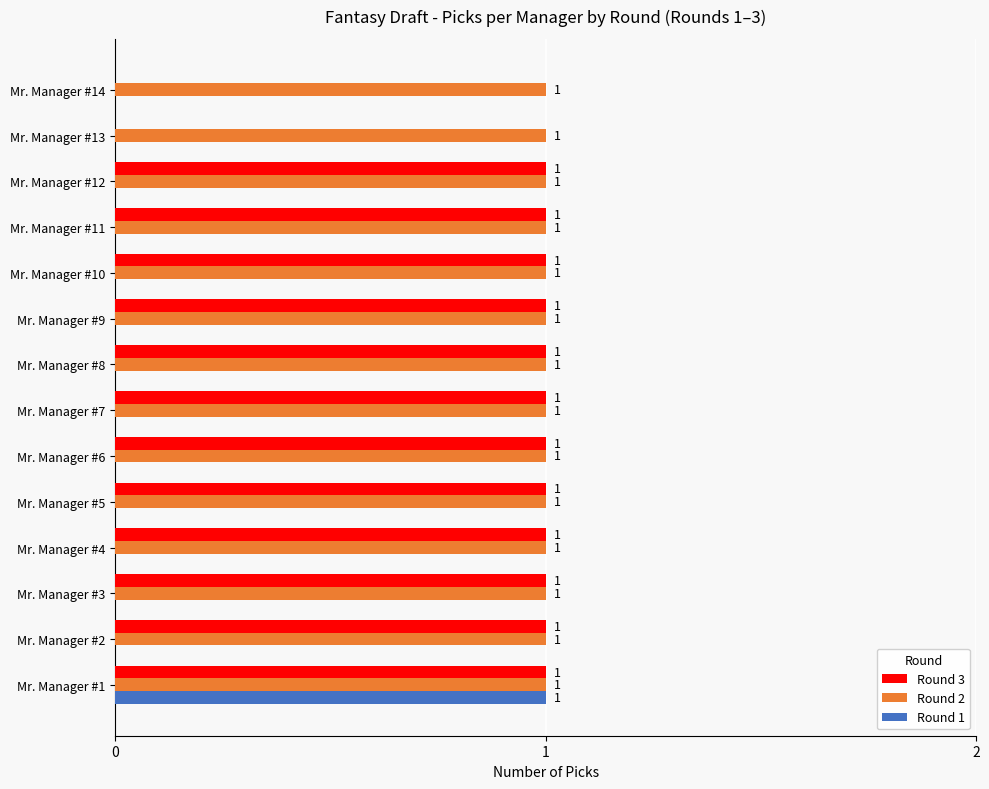

Is it true that Round 2 equals 1 at Mr. Manager #2?

True